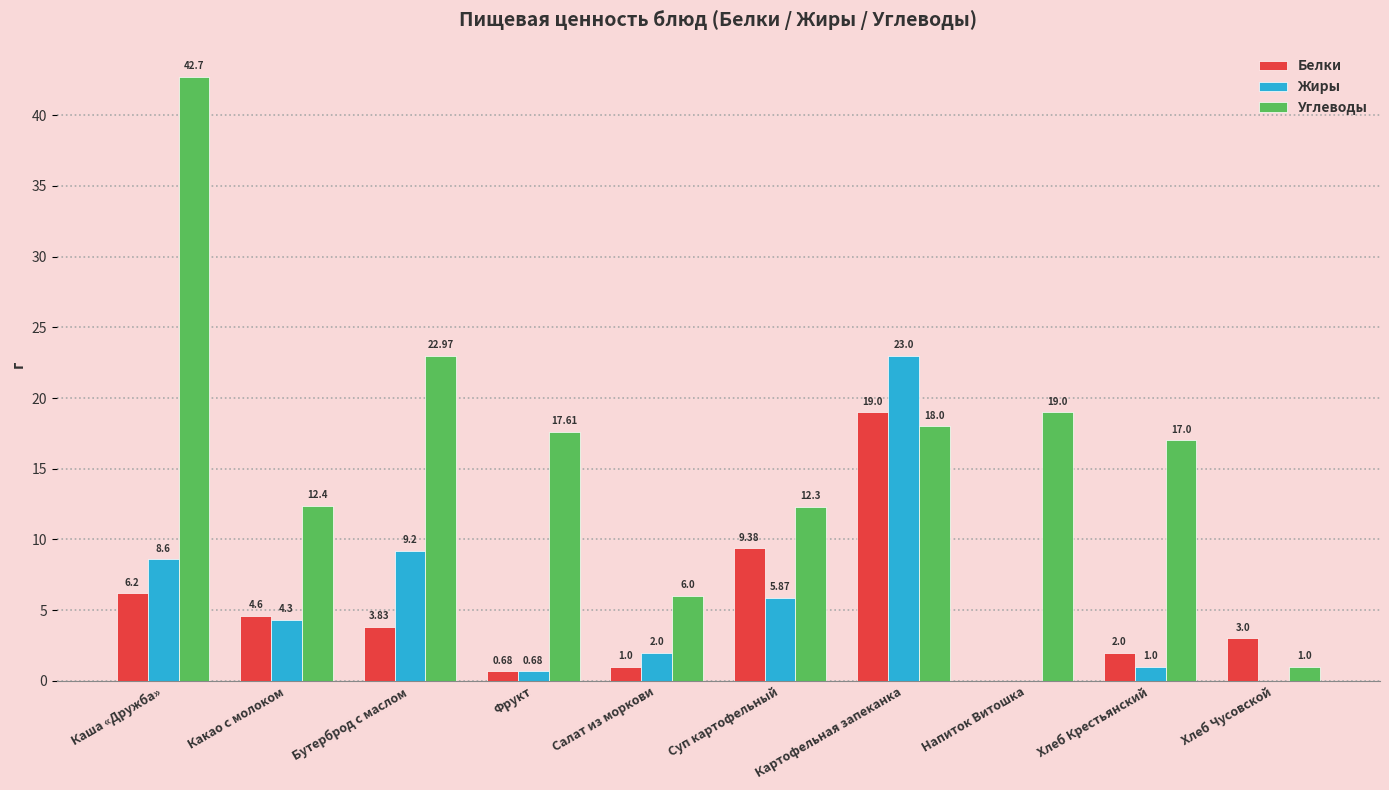

Between Какао с молоком and Салат из моркови, which series saw the biggest shift?

Углеводы